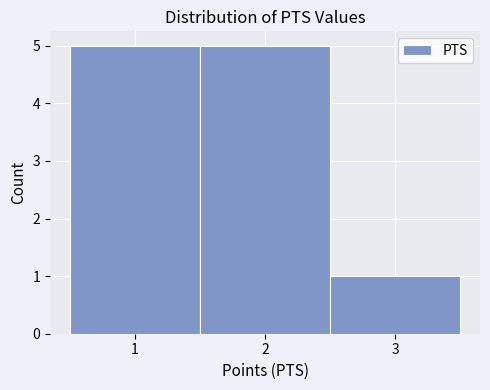

How tall is the bar that spans 1.5 to 2.5 on the x-axis? The values are not printed on the chart, so give them approximately, as read against the axis.

5